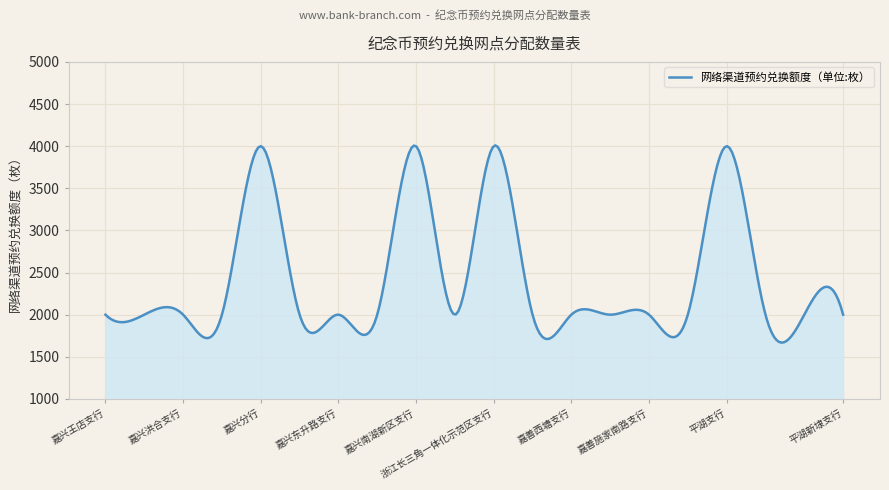

What is the greatest value displayed?

4009.2